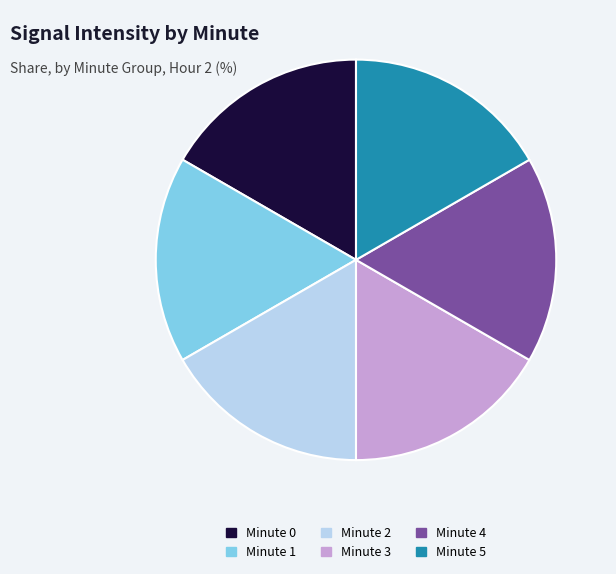

Is there any slice that represents more than half of the pie?

No